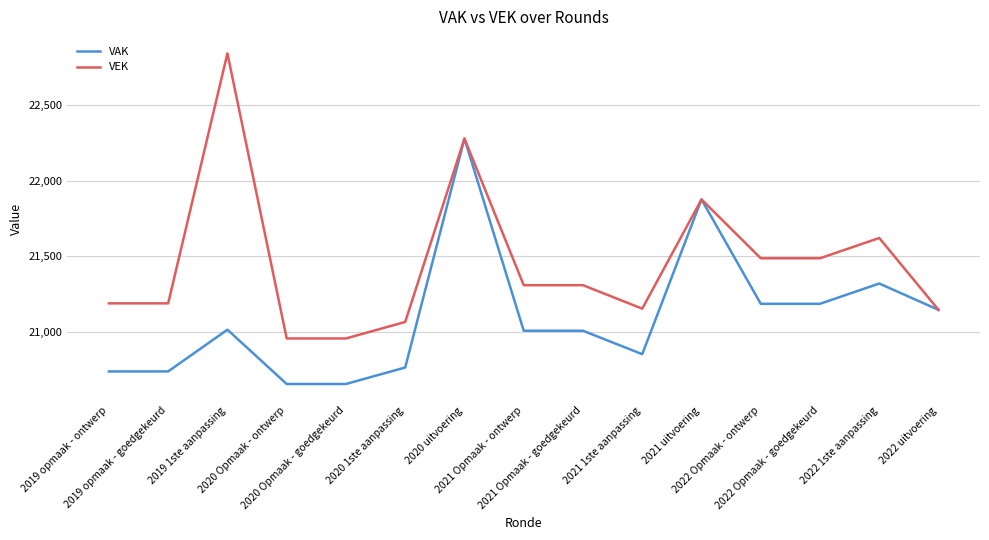

What is the smallest value displayed?

20657